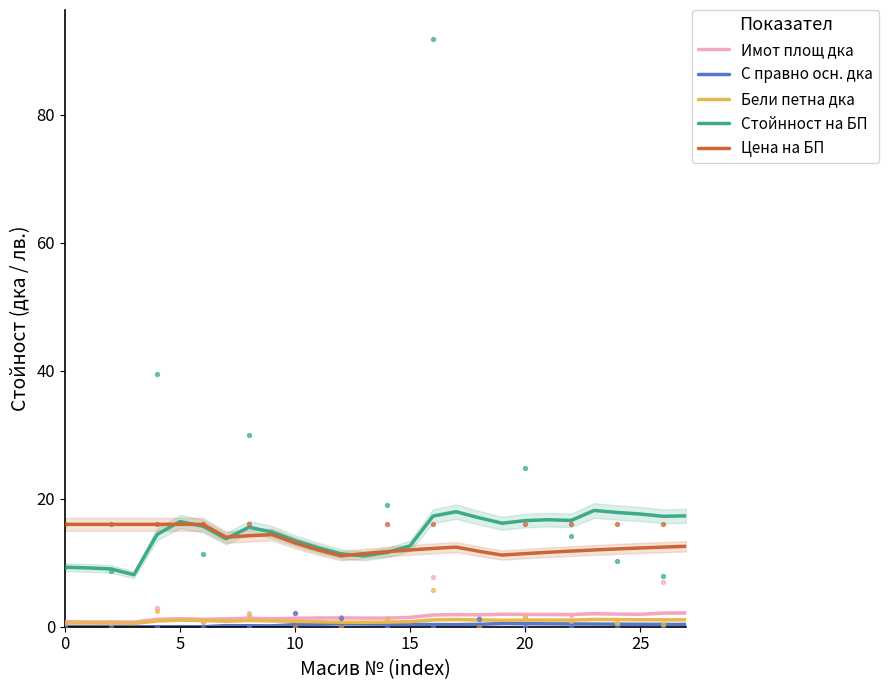

What are all the series names shown in the legend?

Имот площ дка, С правно осн. дка, Бели петна дка, Стойнност на БП, Цена на БП